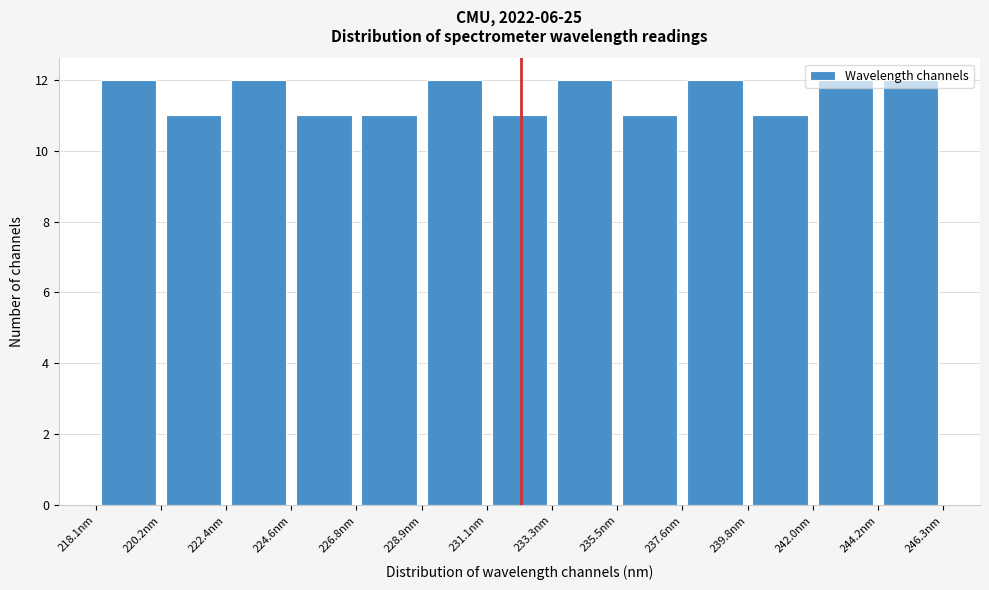

Reading left to right, list every bar in this chart as the range it spans on the x-axis followed by its height. Neither the bar edges nor the heights are printed on the chart, so give them approximately, as read against the axes.

218.0 to 220.0: 12
220.0 to 222.5: 11
222.5 to 224.5: 12
224.5 to 227.0: 11
227.0 to 229.0: 11
229.0 to 231.0: 12
231.0 to 233.5: 11
233.5 to 235.5: 12
235.5 to 237.5: 11
237.5 to 240.0: 12
240.0 to 242.0: 11
242.0 to 244.0: 12
244.0 to 246.5: 12